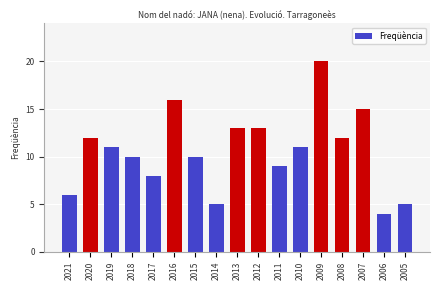

True or false: the data shows 2 at 2011.

False